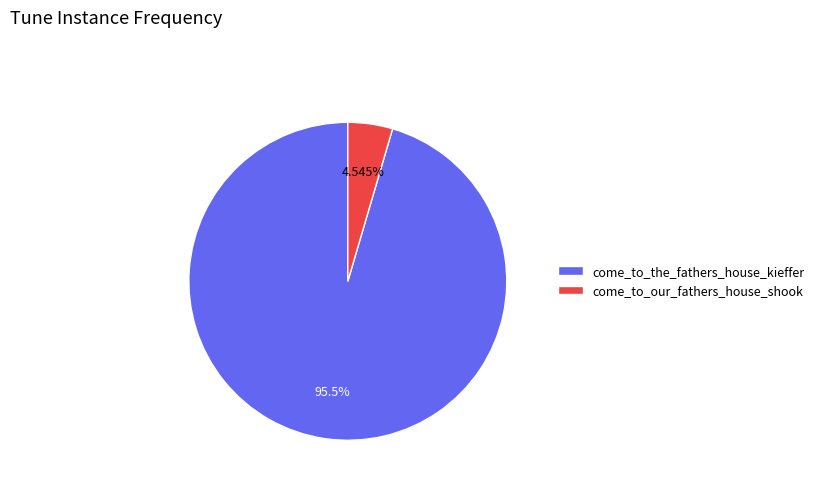

Which slice represents more than half of the pie?

come_to_the_fathers_house_kieffer